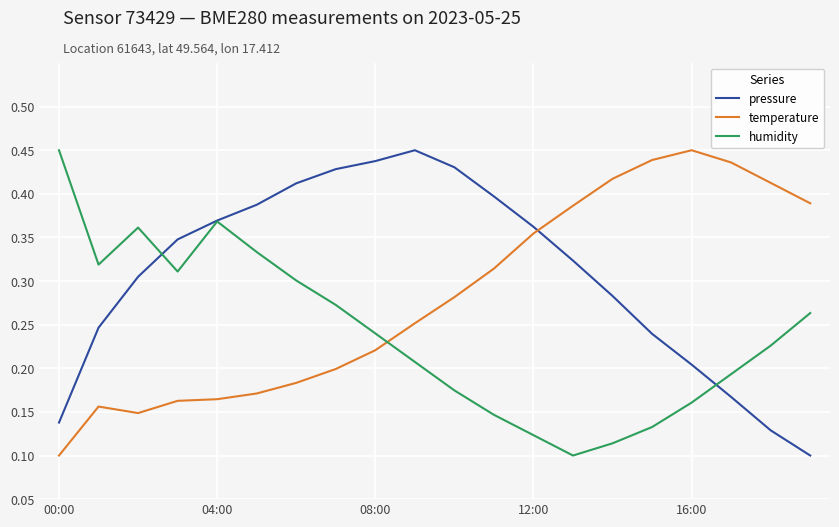

In humidity, how many points are higher than both neighbors (excluding endpoints)?

2